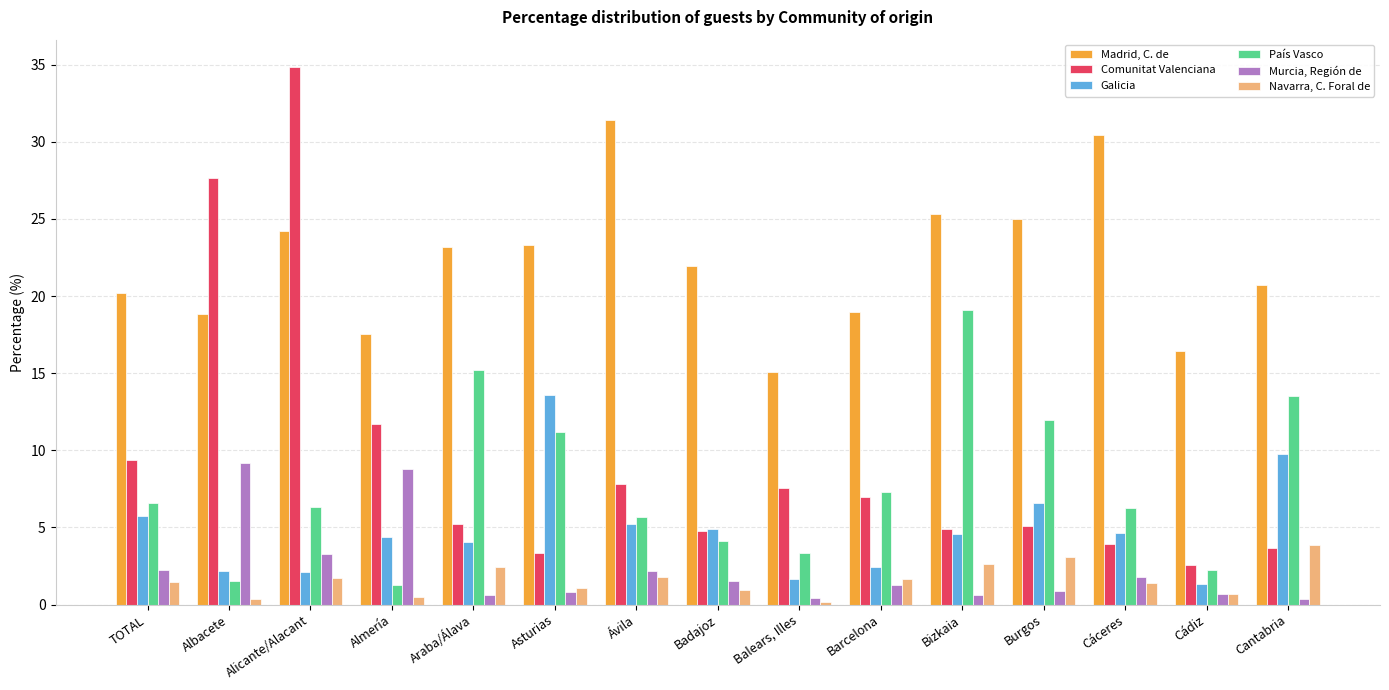

At Cantabria, list the series in order from largest to smallest.

Madrid, C. de, País Vasco, Galicia, Navarra, C. Foral de, Comunitat Valenciana, Murcia, Región de